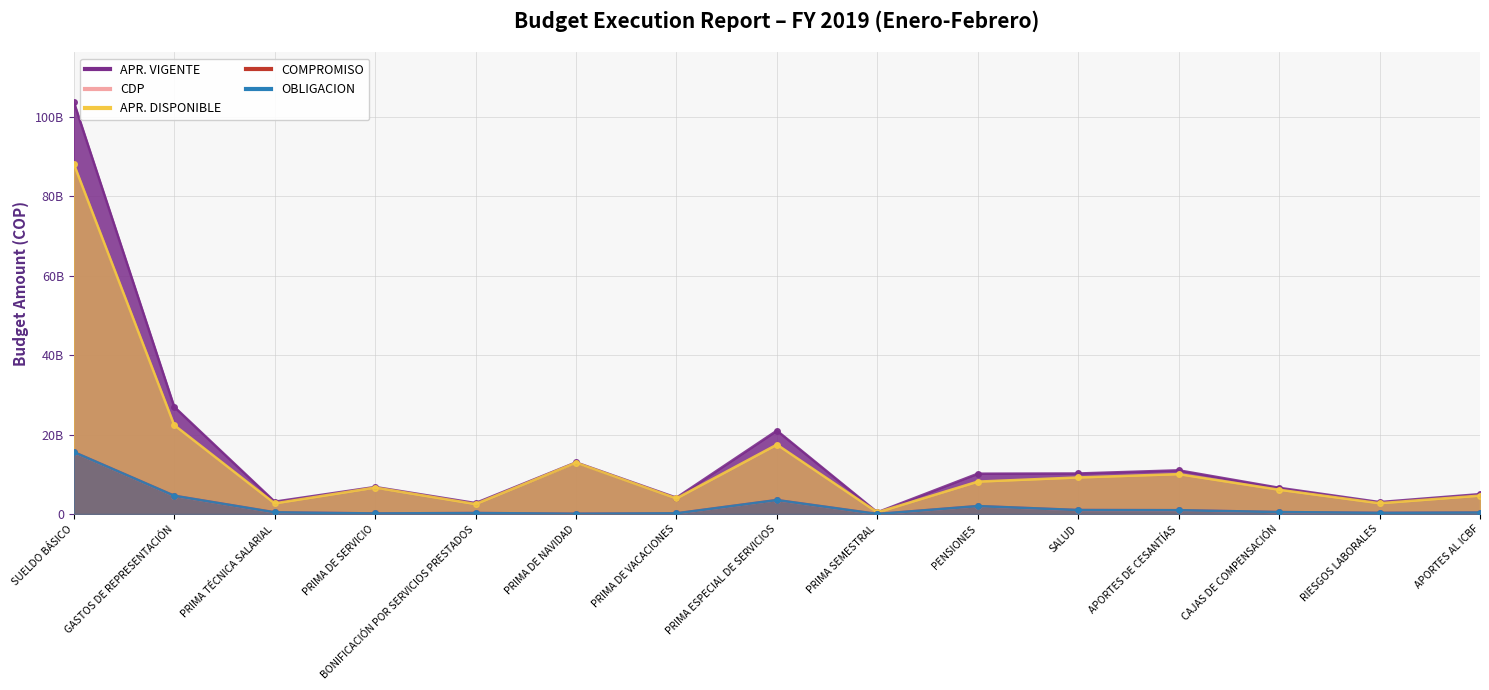

True or false: COMPROMISO and OBLIGACION intersect in this chart.

False